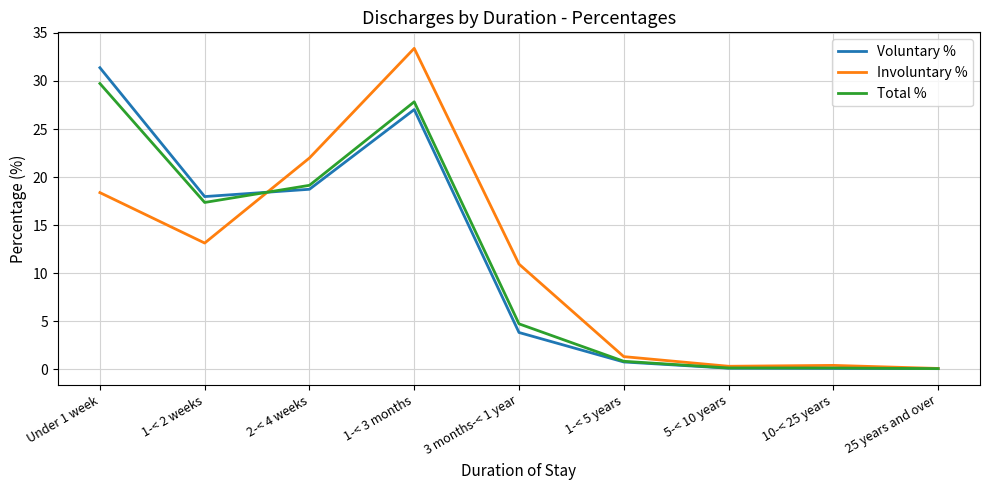

Where do Total % and Involuntary % first cross each other?

1-< 2 weeks and 2-< 4 weeks